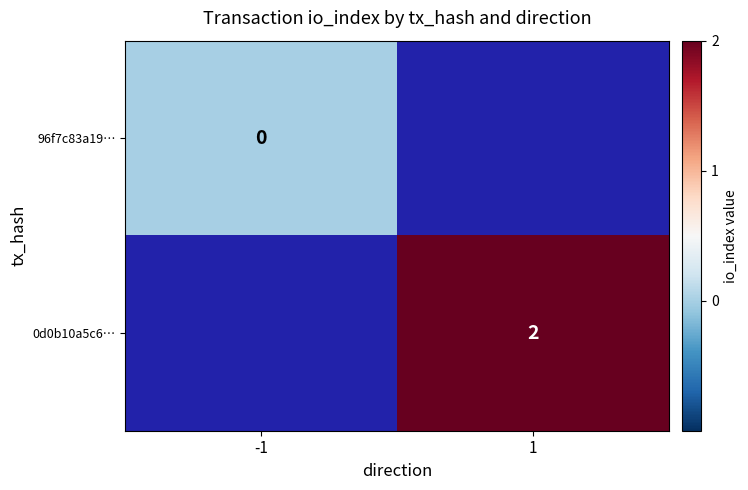

The 0d0b10a5c6… series shows 2 at 1. True or false?

True